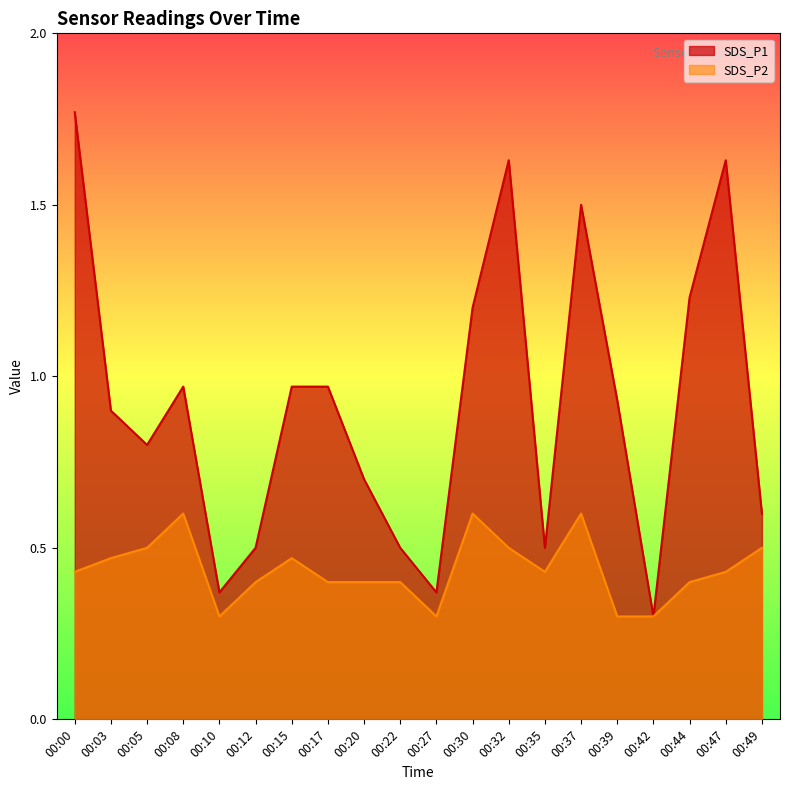

Does the chart display data point markers on the line(s)?

No